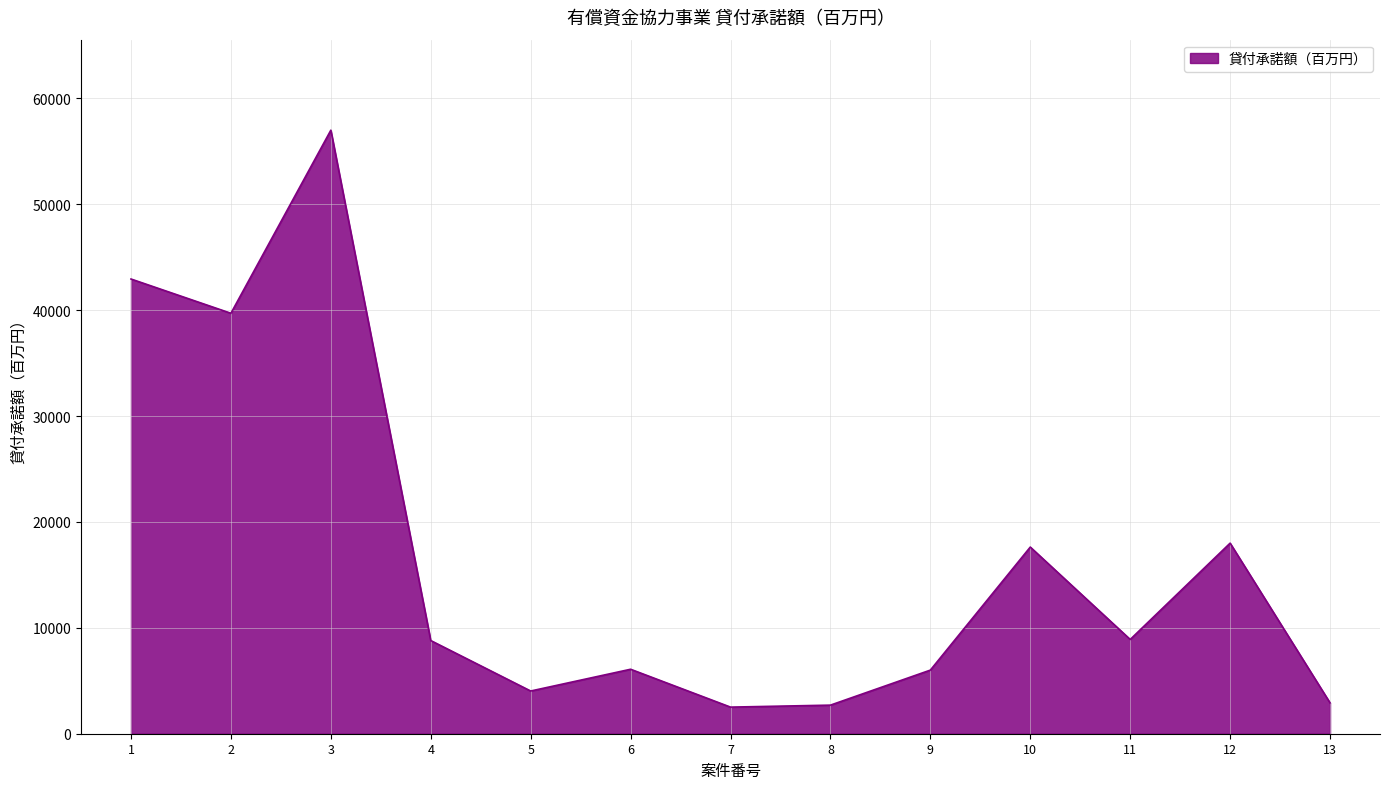

What is the ratio of the value at 1 to the value at 6?

7.1